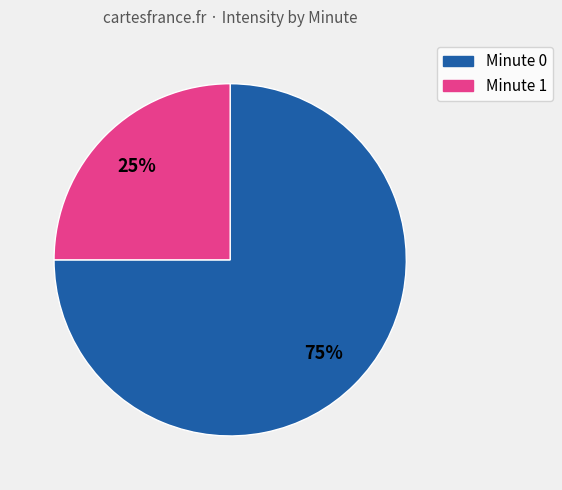

To the nearest percent, what is the difference between the largest and smallest slice percentages?

50%